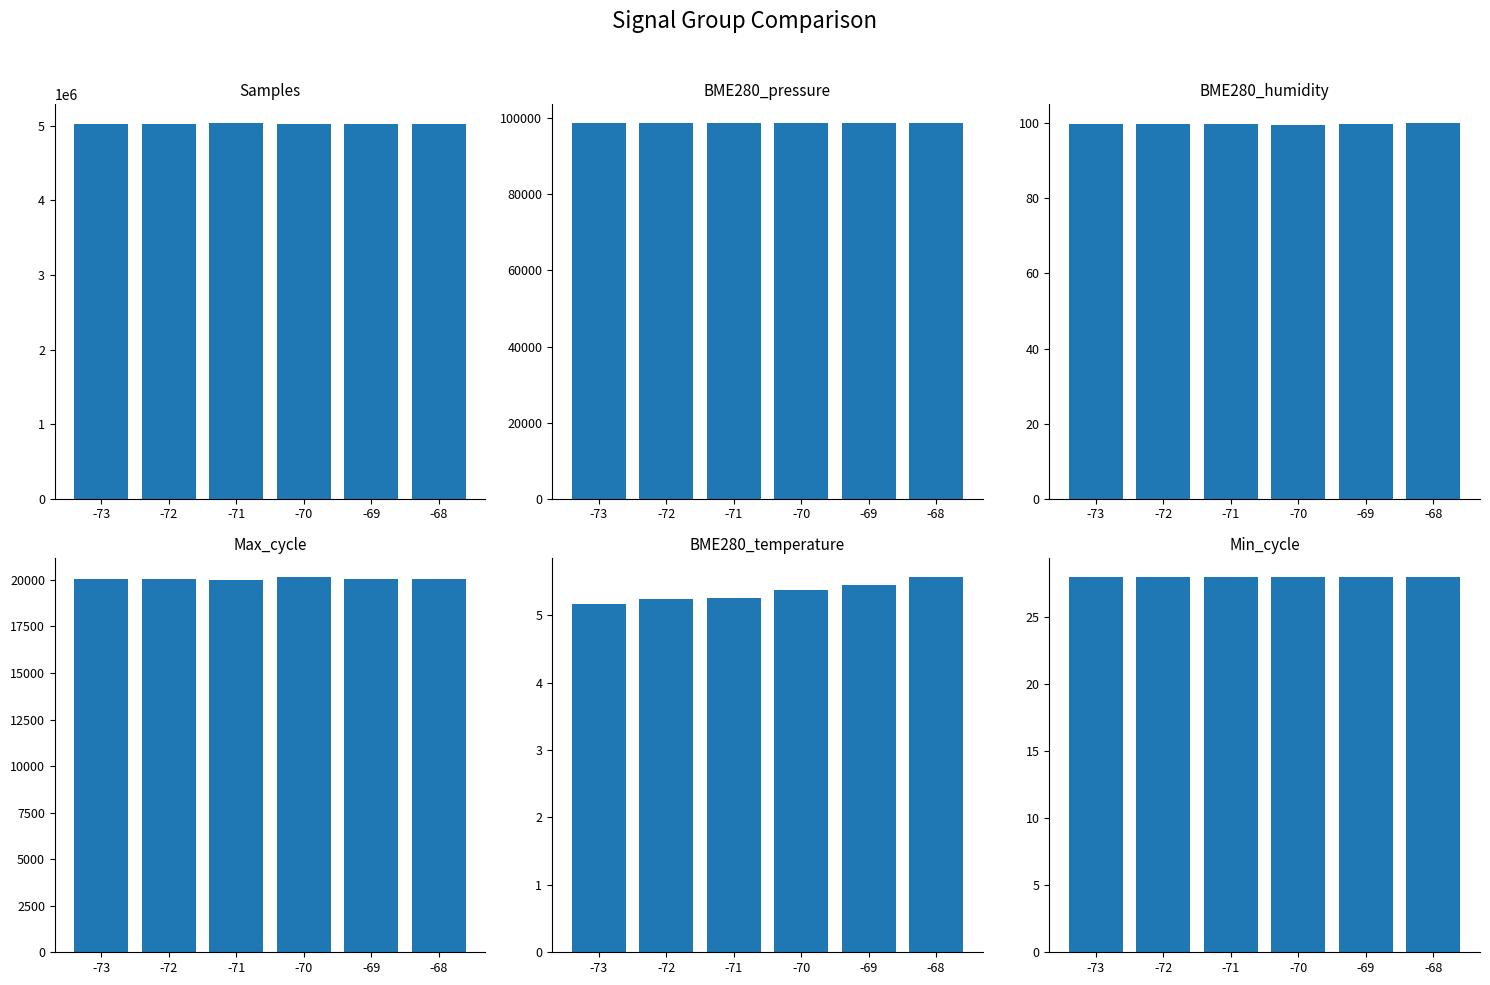

List the series in order of their peak value, highest first.

Samples, BME280_pressure, Max_cycle, BME280_humidity, Min_cycle, BME280_temperature